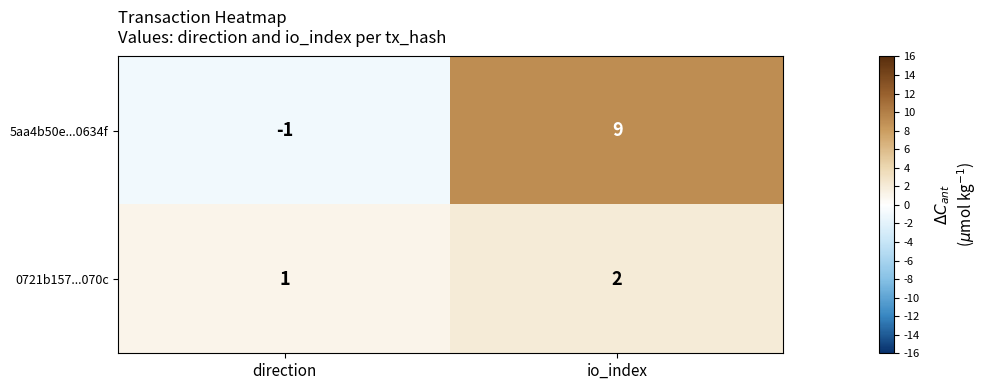

The value of 0721b157...070c at direction is 1. True or false?

True